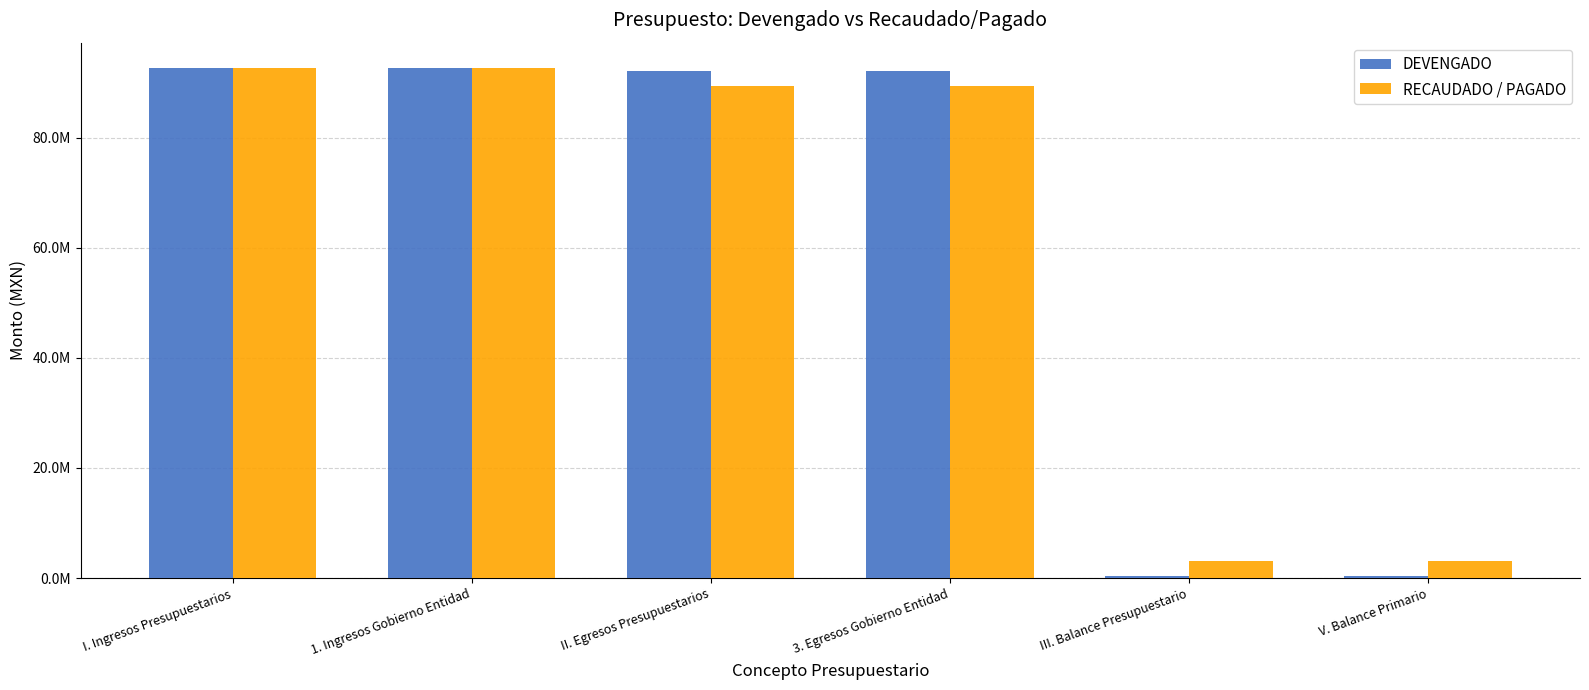

List the series in order of their peak value, lowest first.

DEVENGADO, RECAUDADO / PAGADO